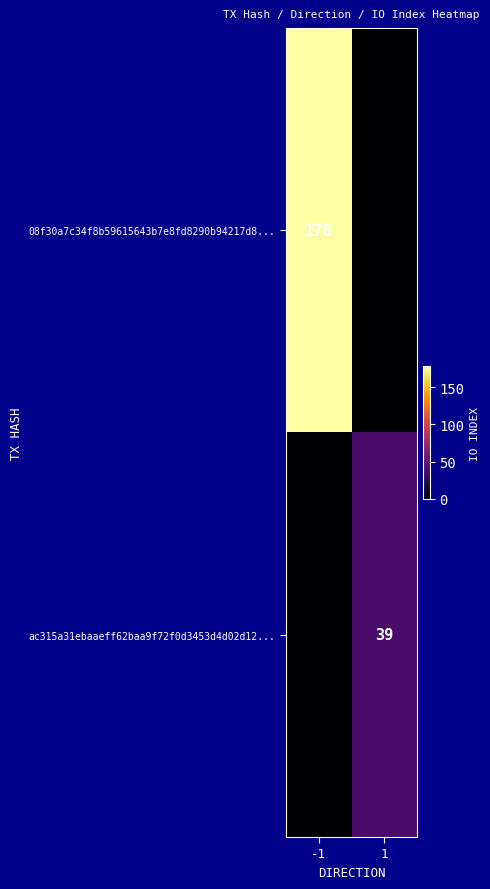

The 08f30a7c34f8b59615643b7e8fd8290b94217d8... series shows 178 at -1. True or false?

True